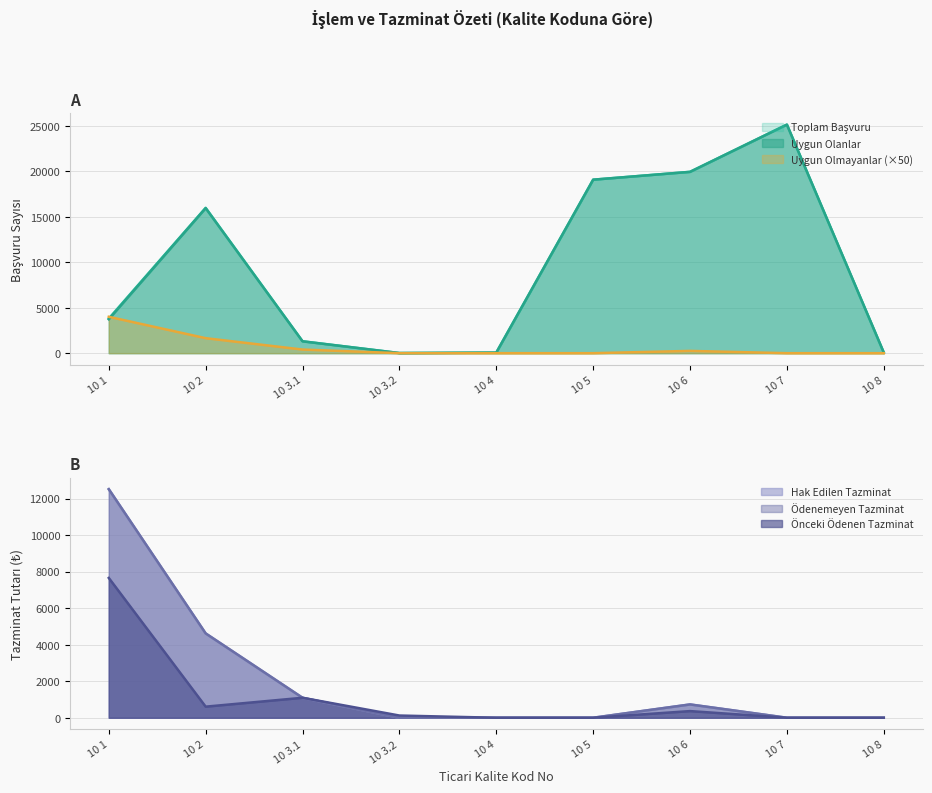

Where is the first local maximum for Önceki Ödenen Tazminat?

10 3.1